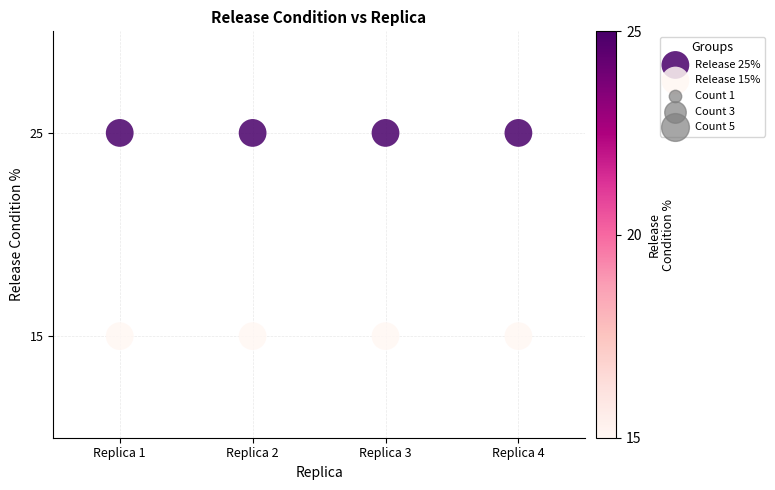

Across all data points, what is the average Y value?

20